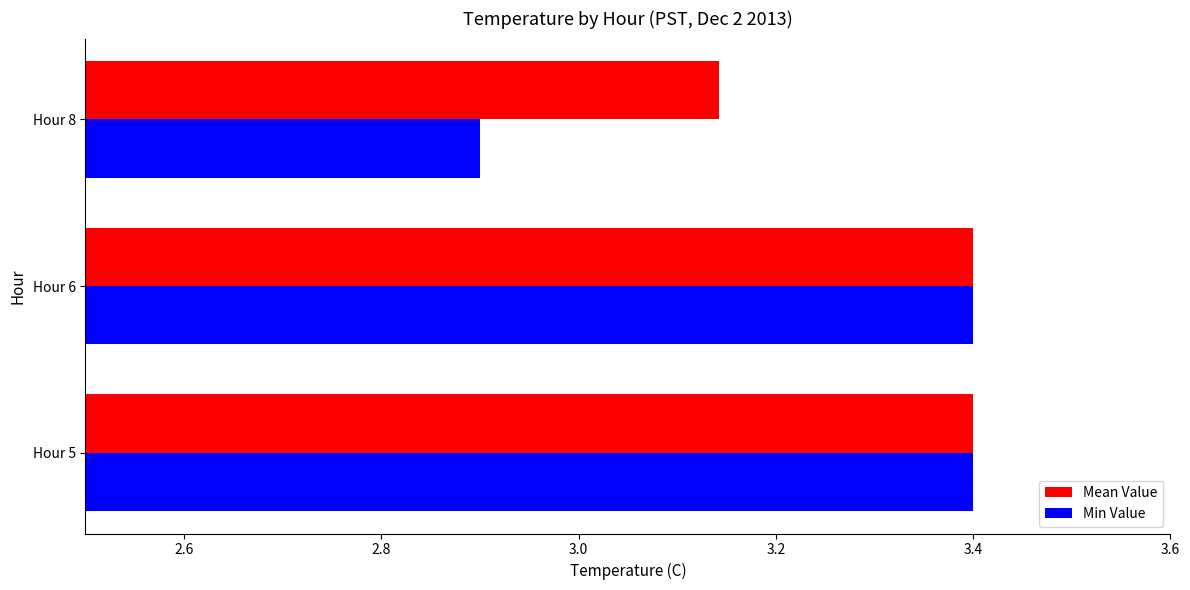

What is the sum of all Mean Value values?

9.9